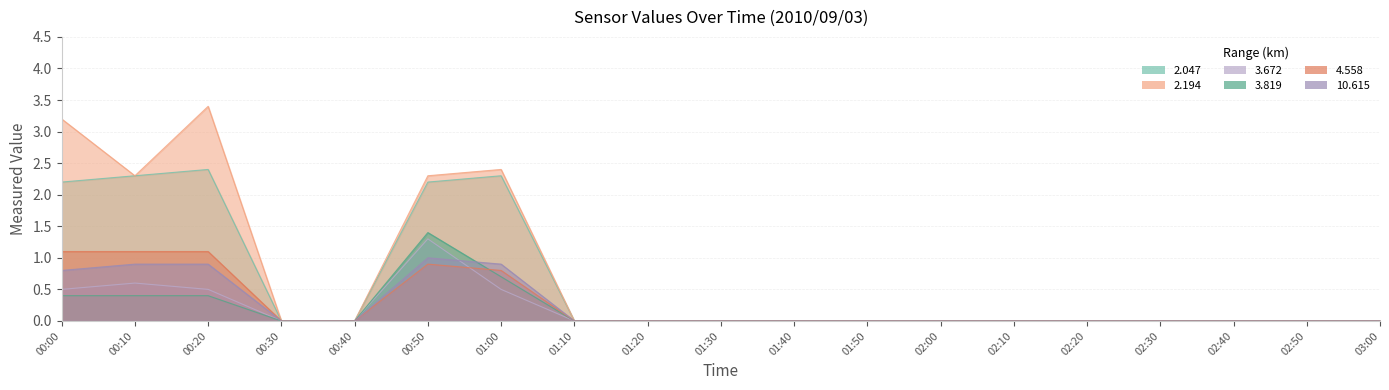

What is the label of the 17th point from the left?

02:40